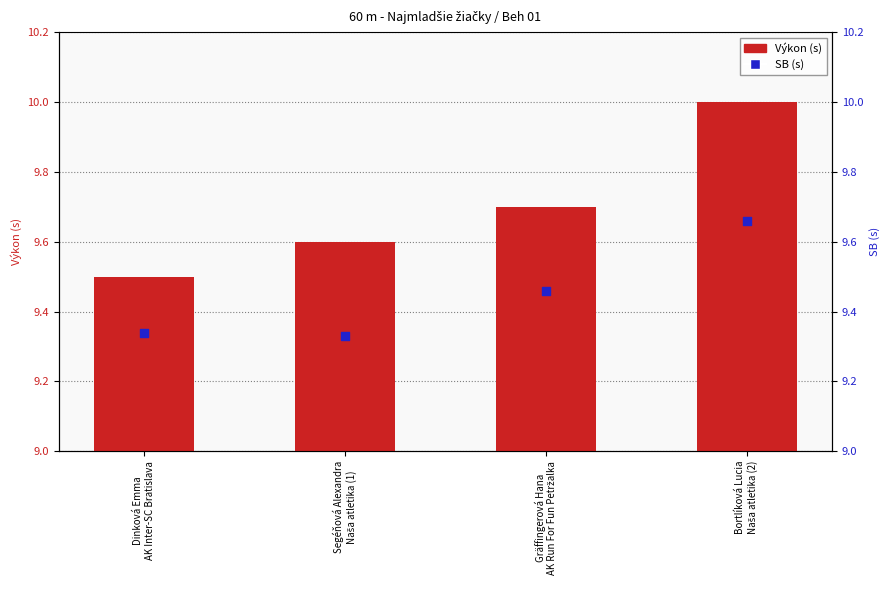

Which series has the widest spread of Y values?

Výkon (s)